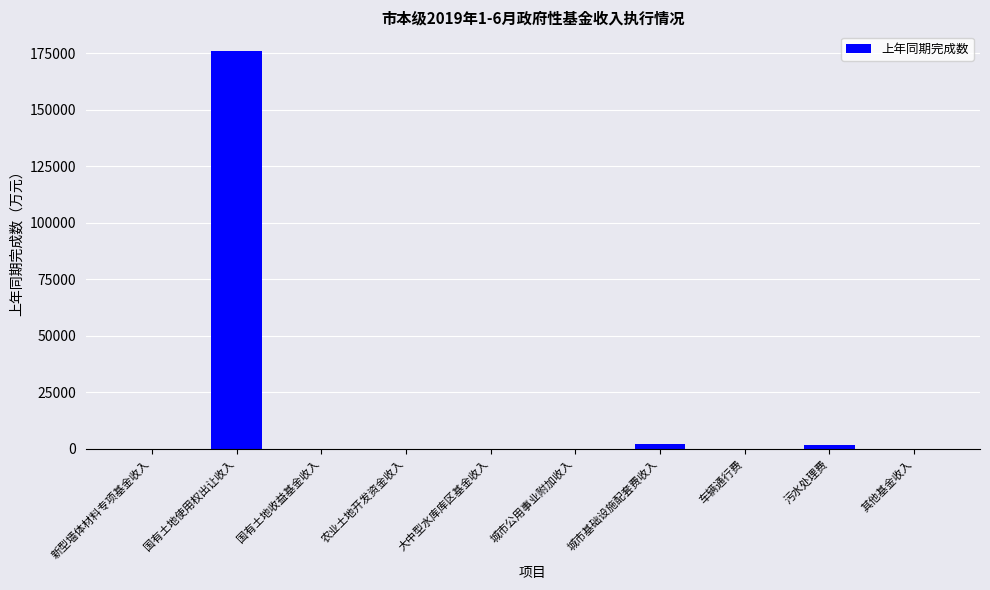

The value at 污水处理费 is 1560. True or false?

True